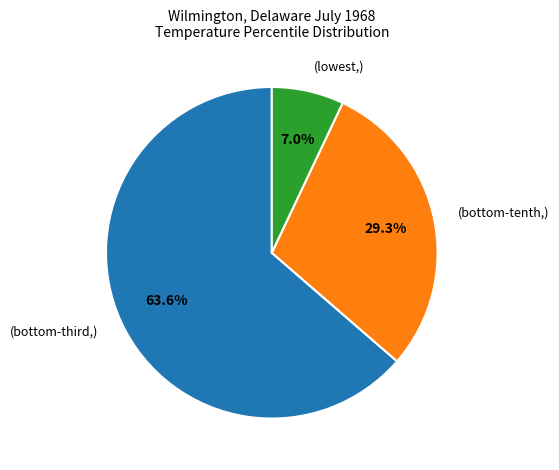

Is there a majority slice in this chart?

Yes